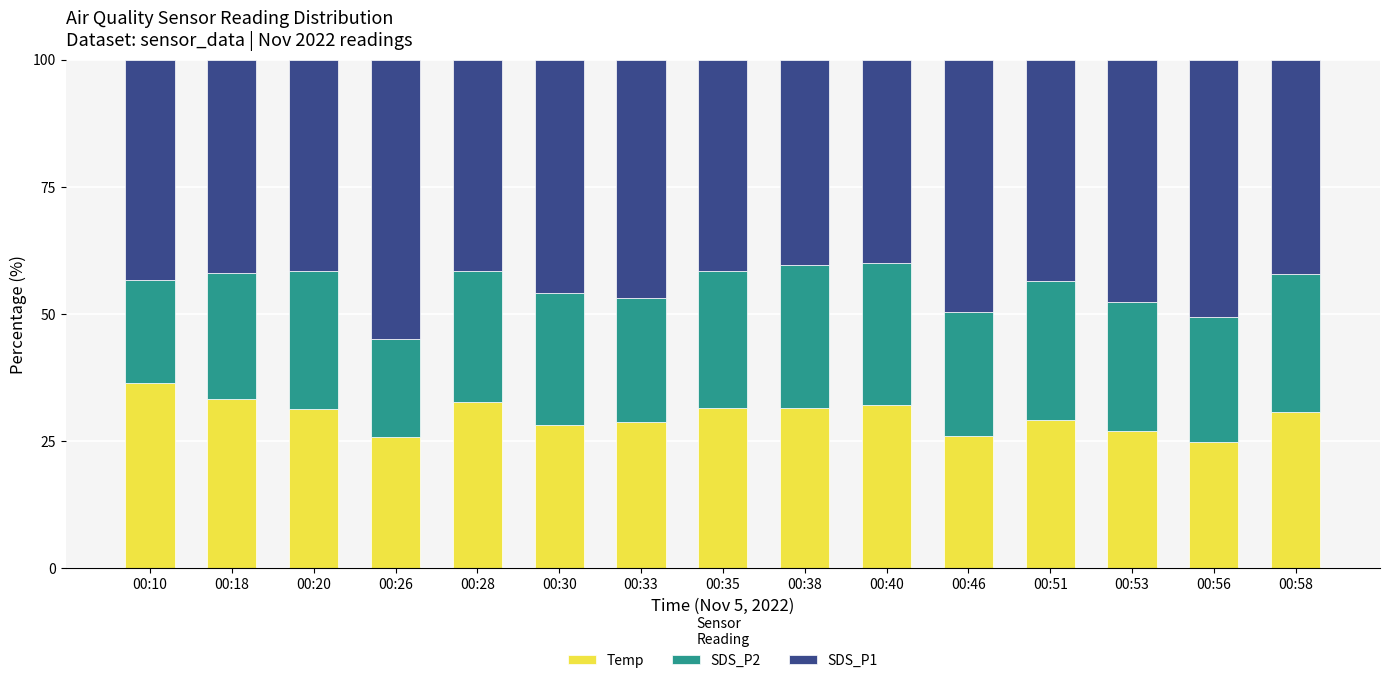

What is the lowest value of the Temp series?

24.9